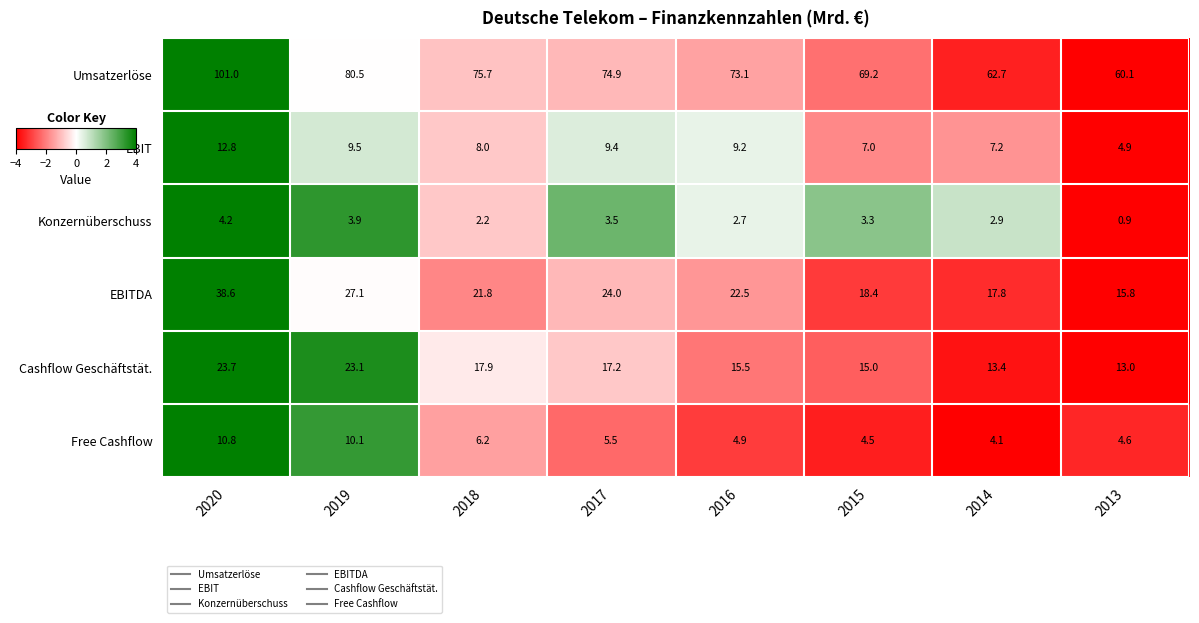

What is the minimum value shown in the chart?

0.9